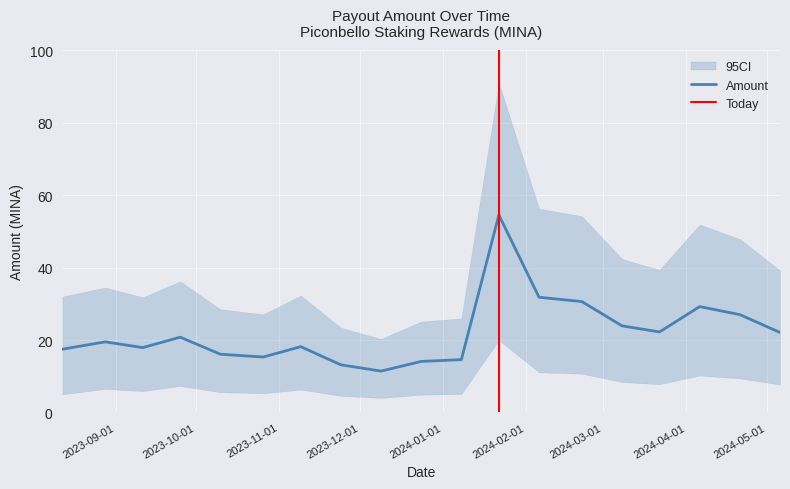

What is the difference between the maximum and minimum values?

43.1